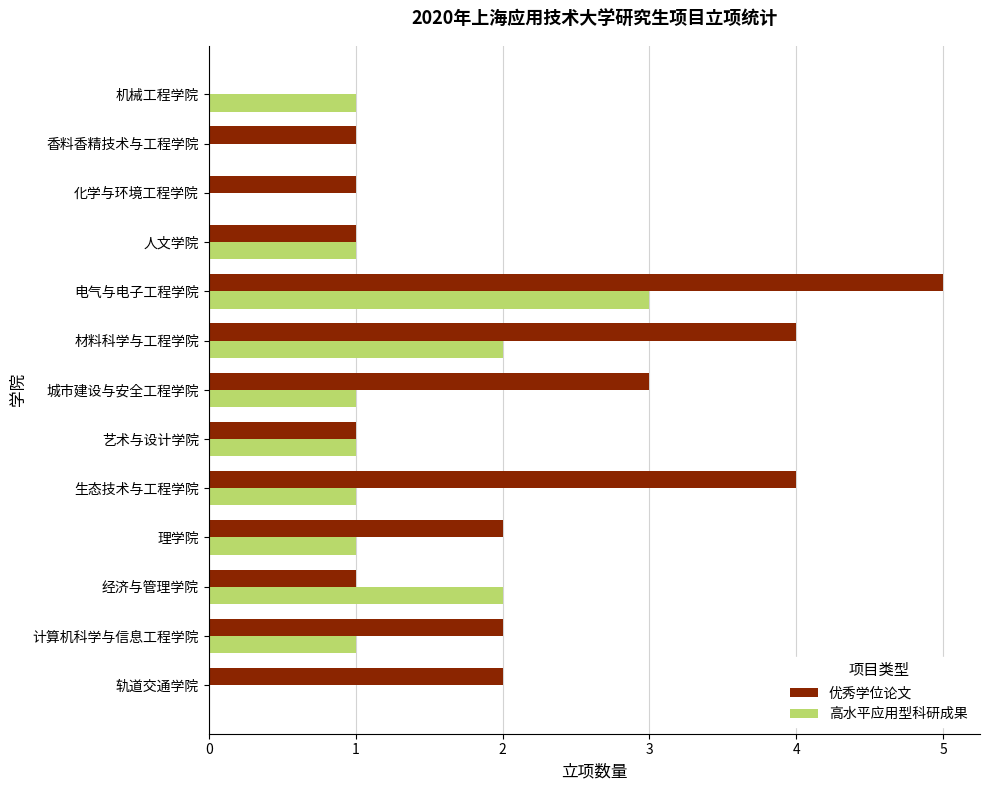

Which series has the largest total across all categories?

优秀学位论文